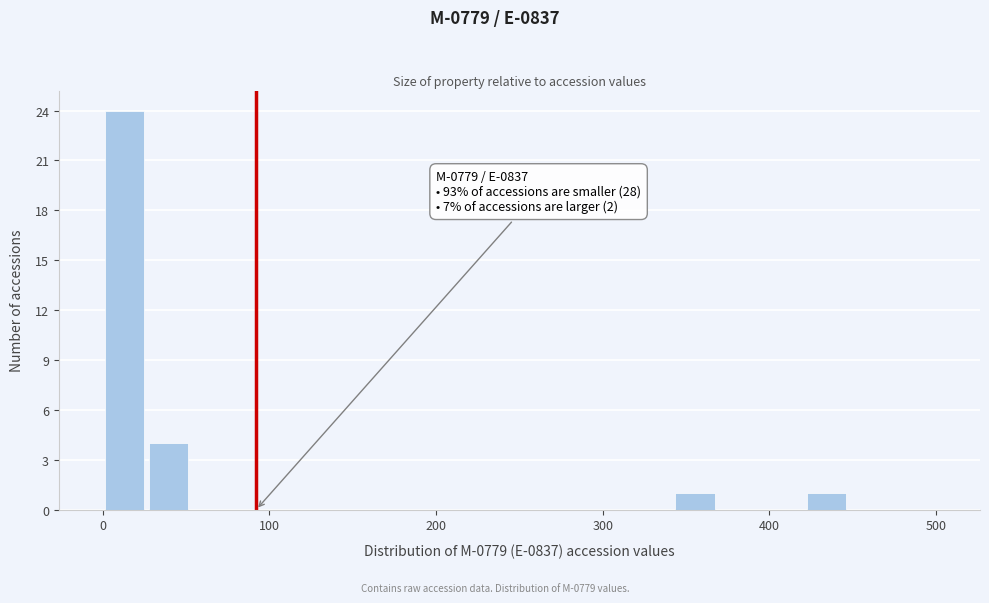

Read against the x-axis, roughly where is the centre of the tallest bar?

10